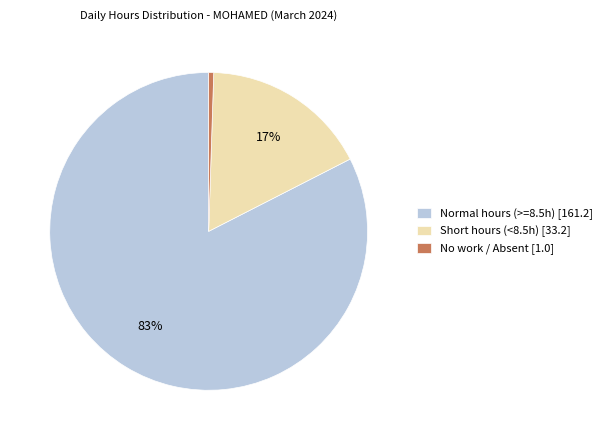

Which slice represents more than half of the pie?

Normal hours (>=8.5h) [161.2]